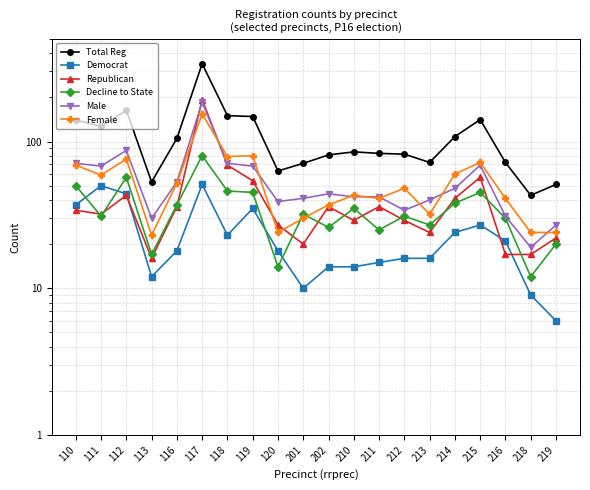

How many lines are shown in the chart?

6